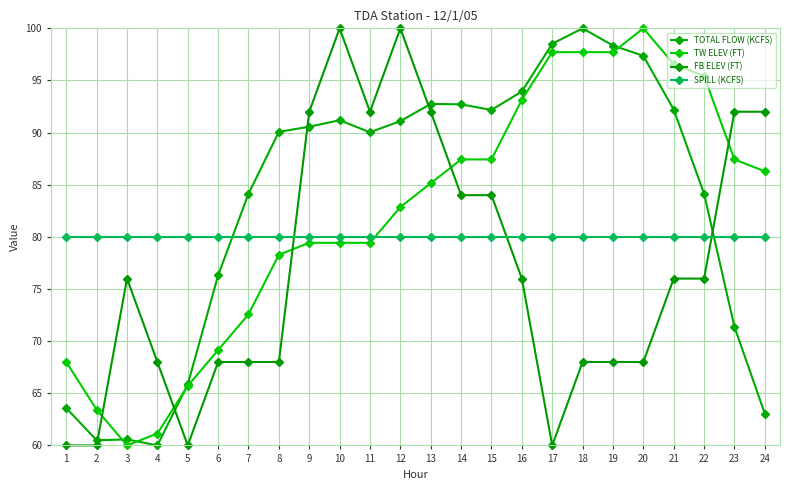

Where is the first local maximum for TOTAL FLOW (KCFS)?

3